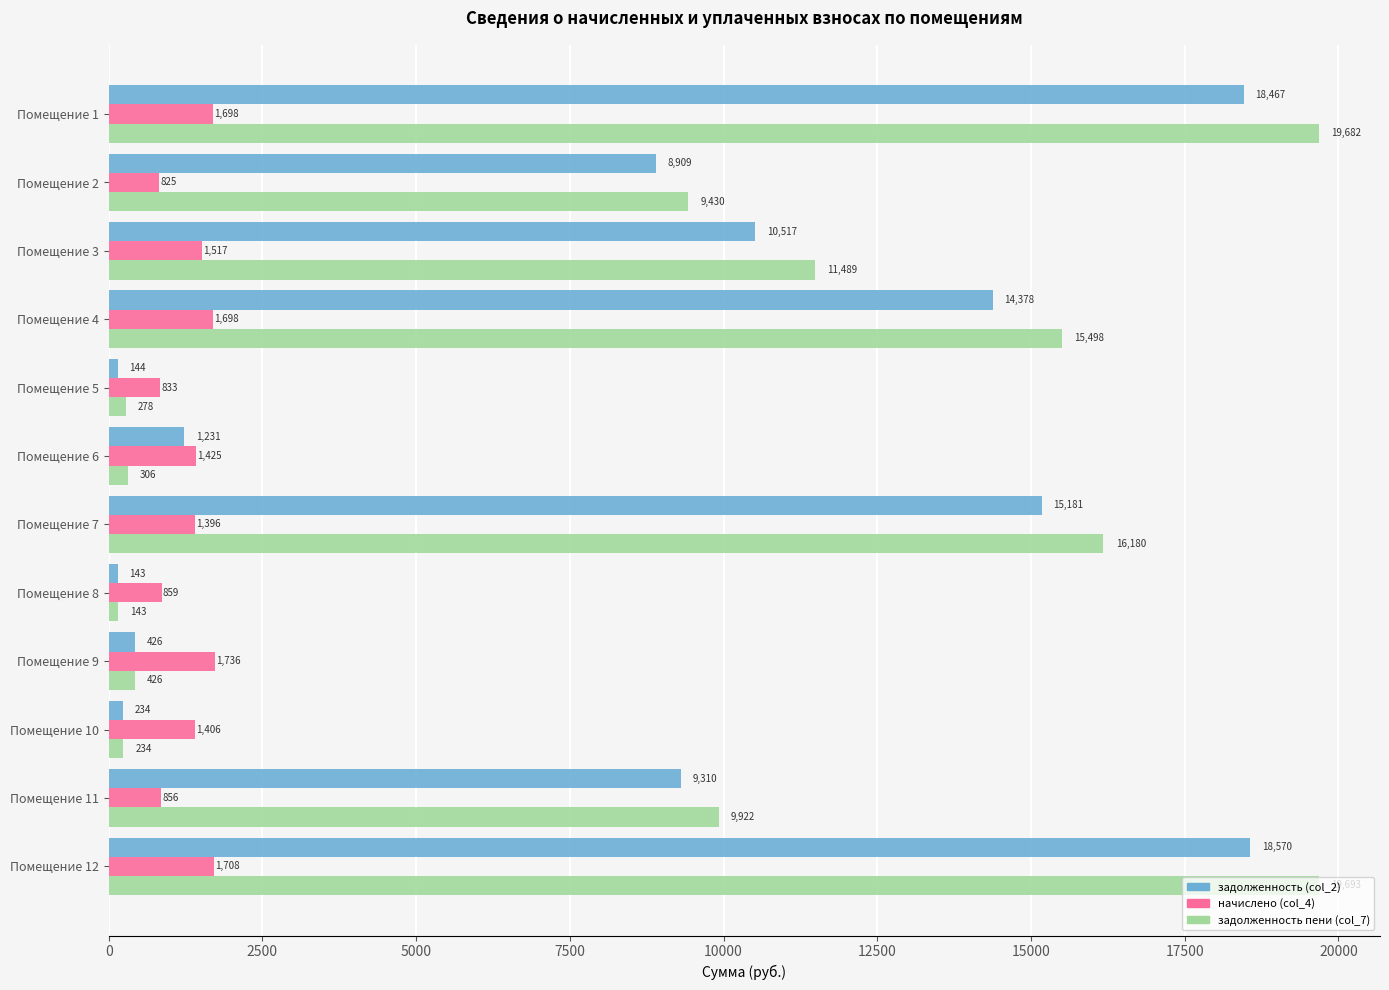

Which series has the largest range (max minus min)?

задолженность пени (col_7)